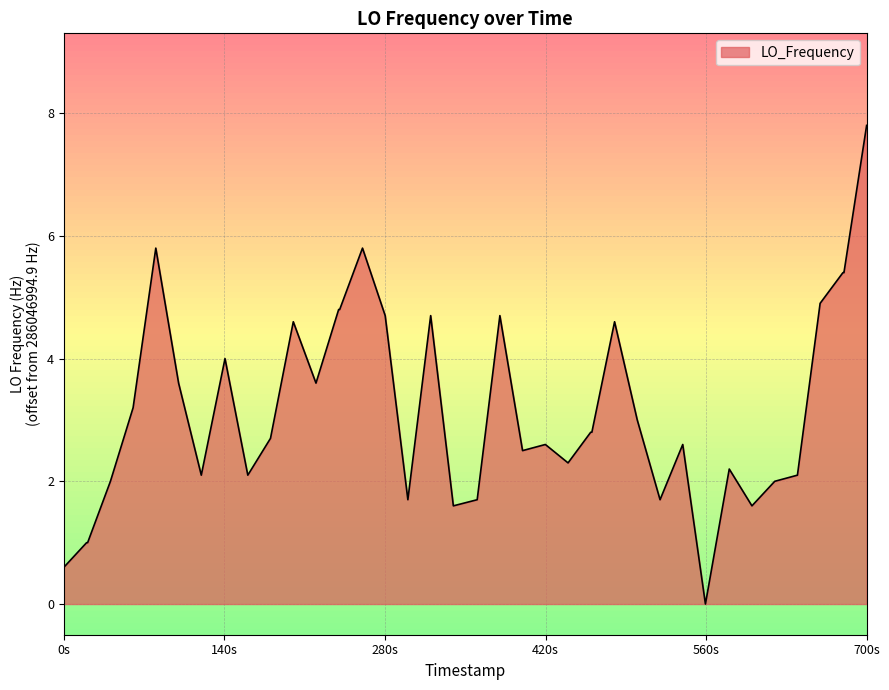

What is the difference between the maximum and minimum values?

7.8